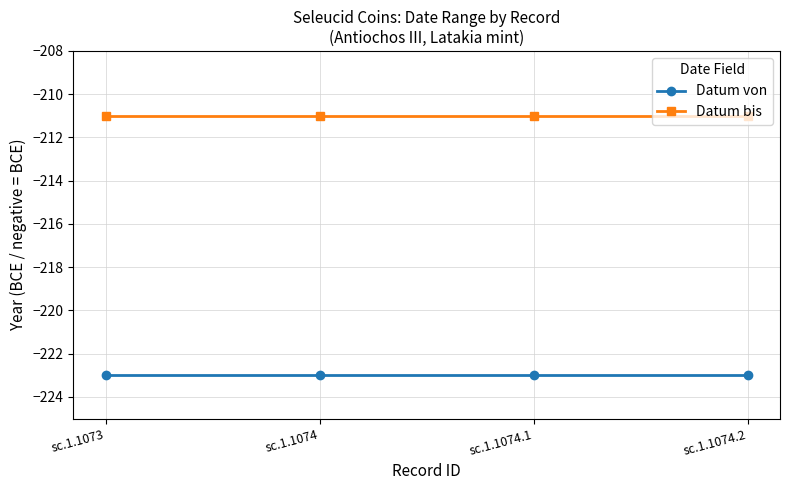

True or false: Datum von and Datum bis intersect in this chart.

False